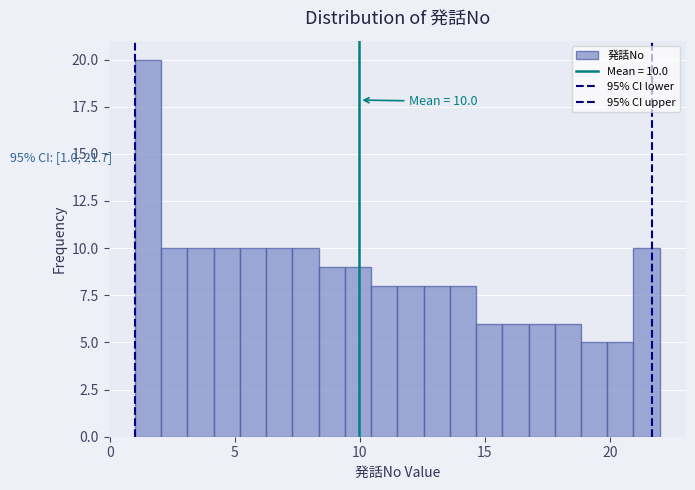

Around what value on the x-axis is the tallest bar? Give the approximate position of its centre, as read against the axis.

1.5